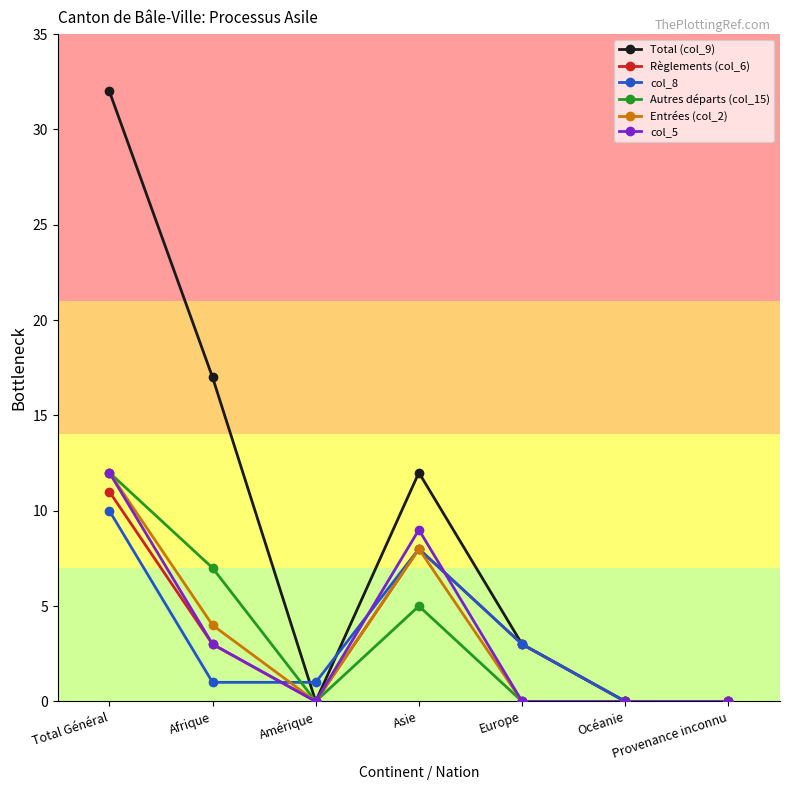

At which category does Total (col_9) reach its first local peak?

Asie